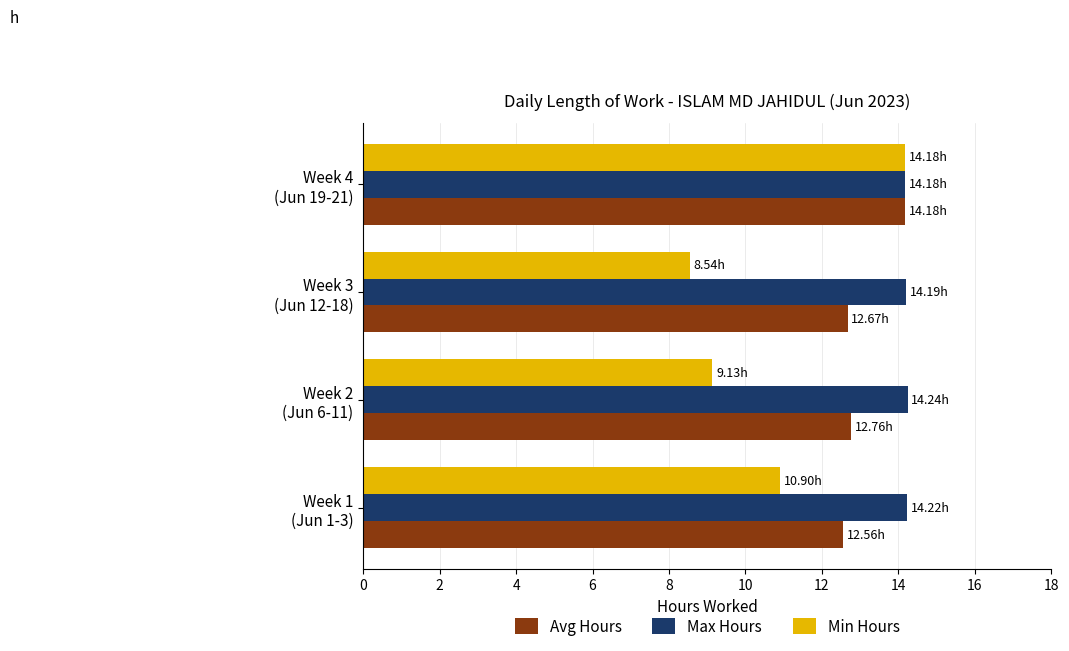

Count the Avg Hours values in the range 12 to 14.

3